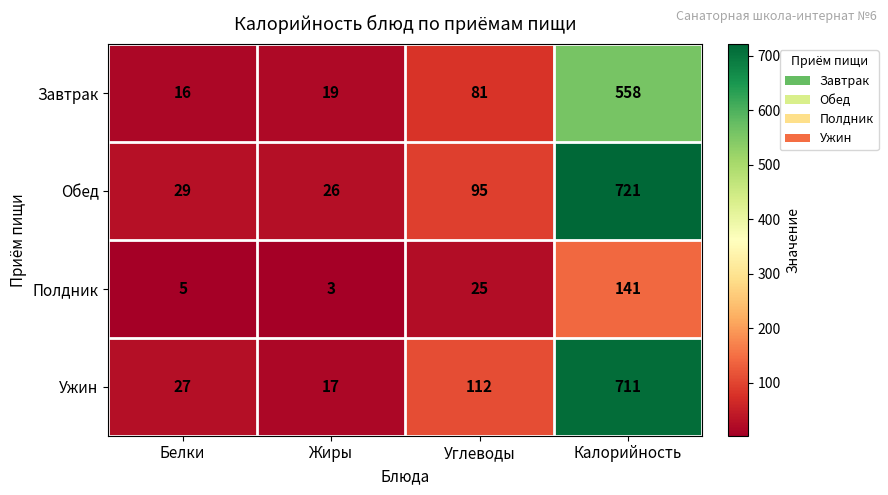

Reading left to right, list all the values displayed in this chart.

Завтрак: 16	19	81	558
Обед: 29	26	95	721
Полдник: 5	3	25	141
Ужин: 27	17	112	711